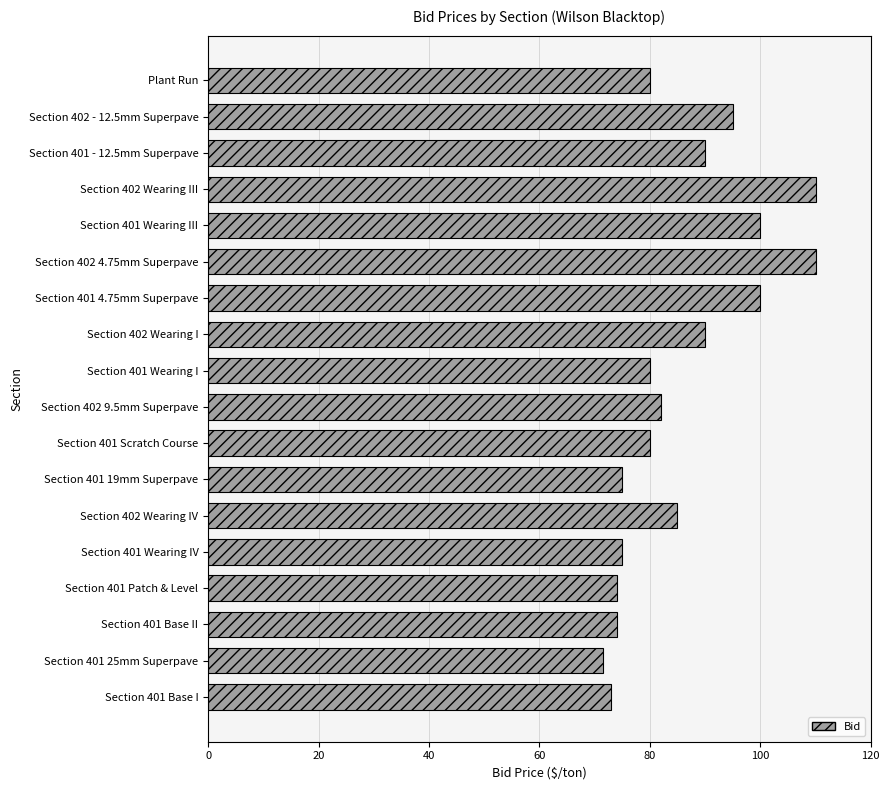

Reading bottom to top, list all the values displayed in this chart.

73.0	71.5	74.0	74.0	75.0	85.0	75.0	80.0	82.0	80.0	90.0	100.0	110.0	100.0	110.0	90.0	95.0	80.0